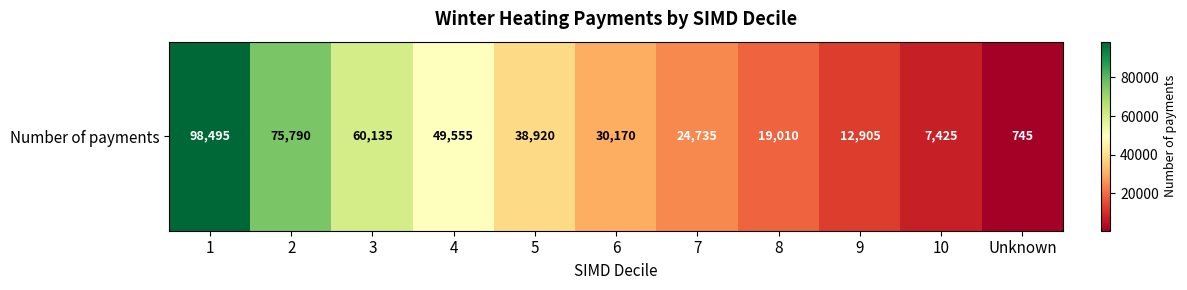

What is the change in value from 2 to 6?

-45620